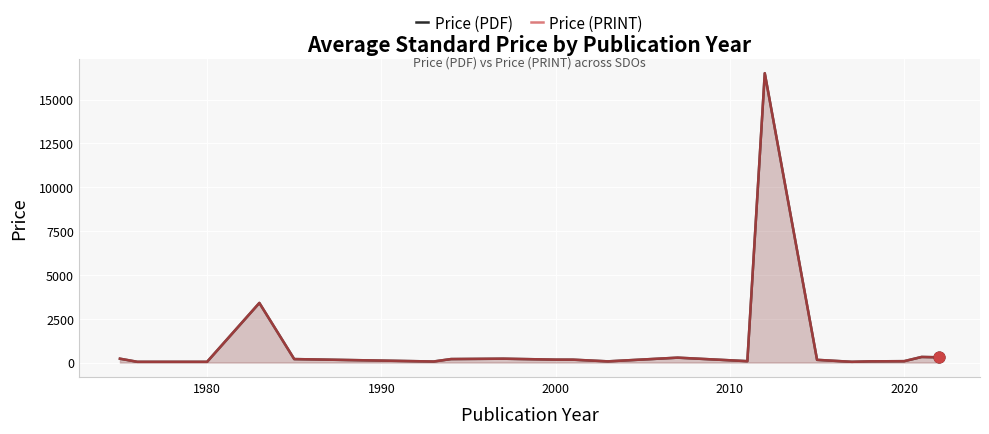

Is the value of Price (PDF) at 1990 greater than the value of Price (PRINT) at 11?

No